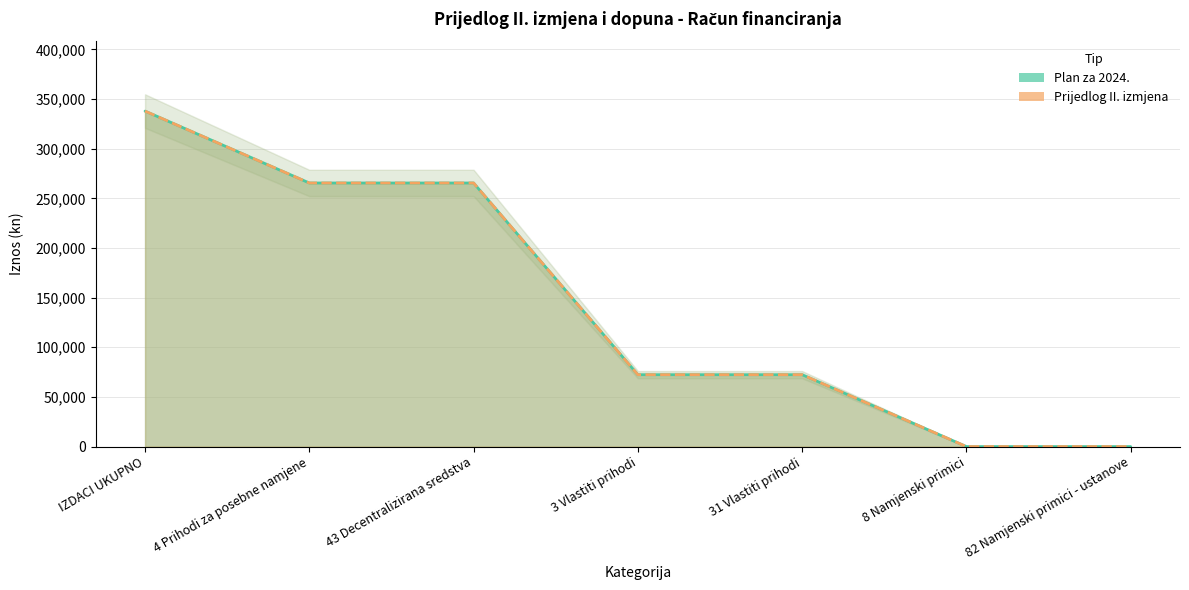

Reading right to left, what are all the values shown in this chart?

Plan za 2024.: 0	0	72395	72395	265445	265445	337840
Prijedlog II. izmjena: 0	0	72395	72395	265445	265445	337840